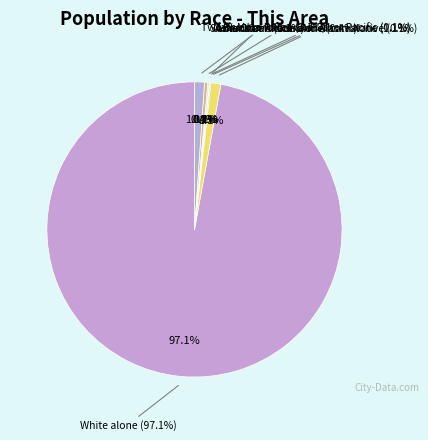

Approximately how many times larger is the value at White alone compared to Some Other Race alone?

269.4